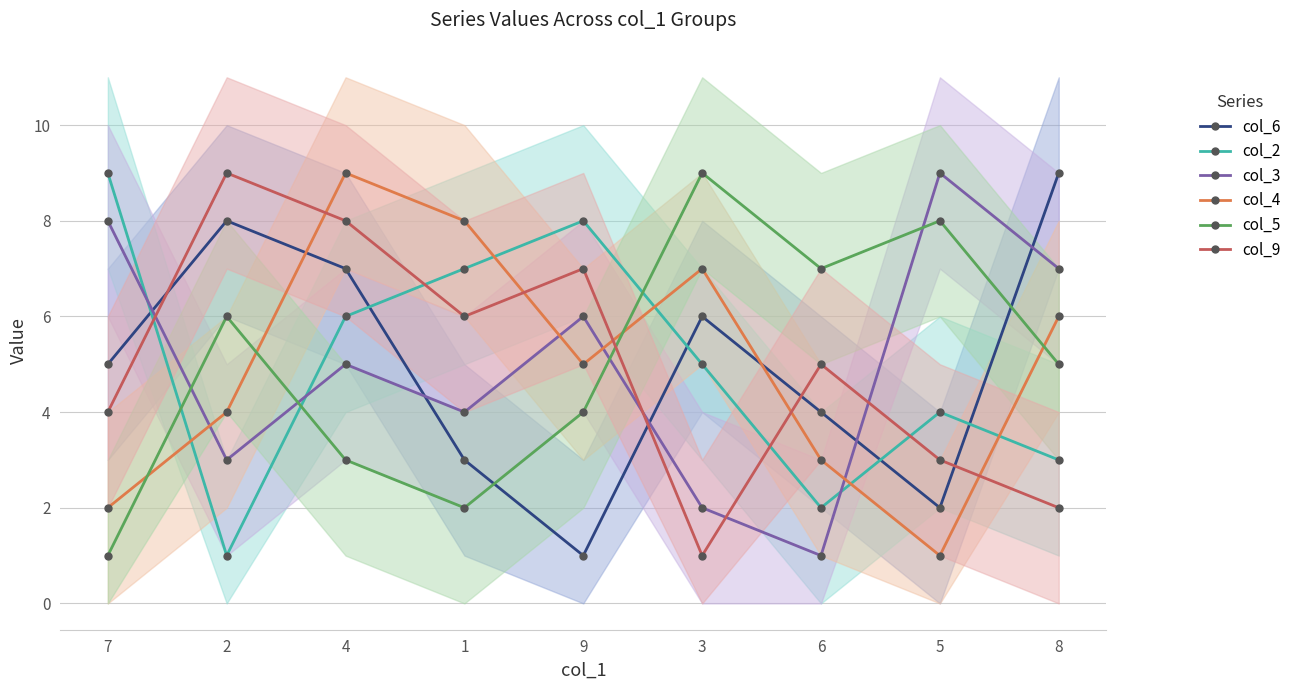

What is the value of the col_4 point at the 7th from the left?

3